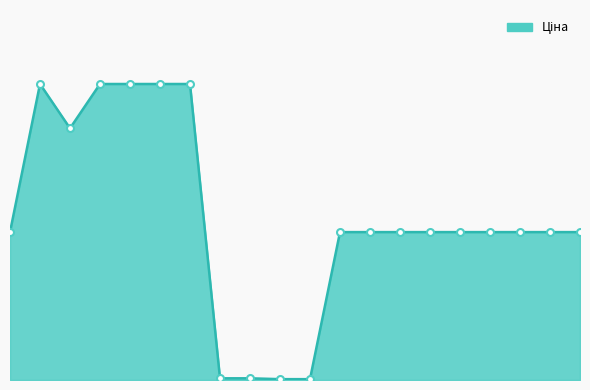

Does the chart display data point markers on the line(s)?

No